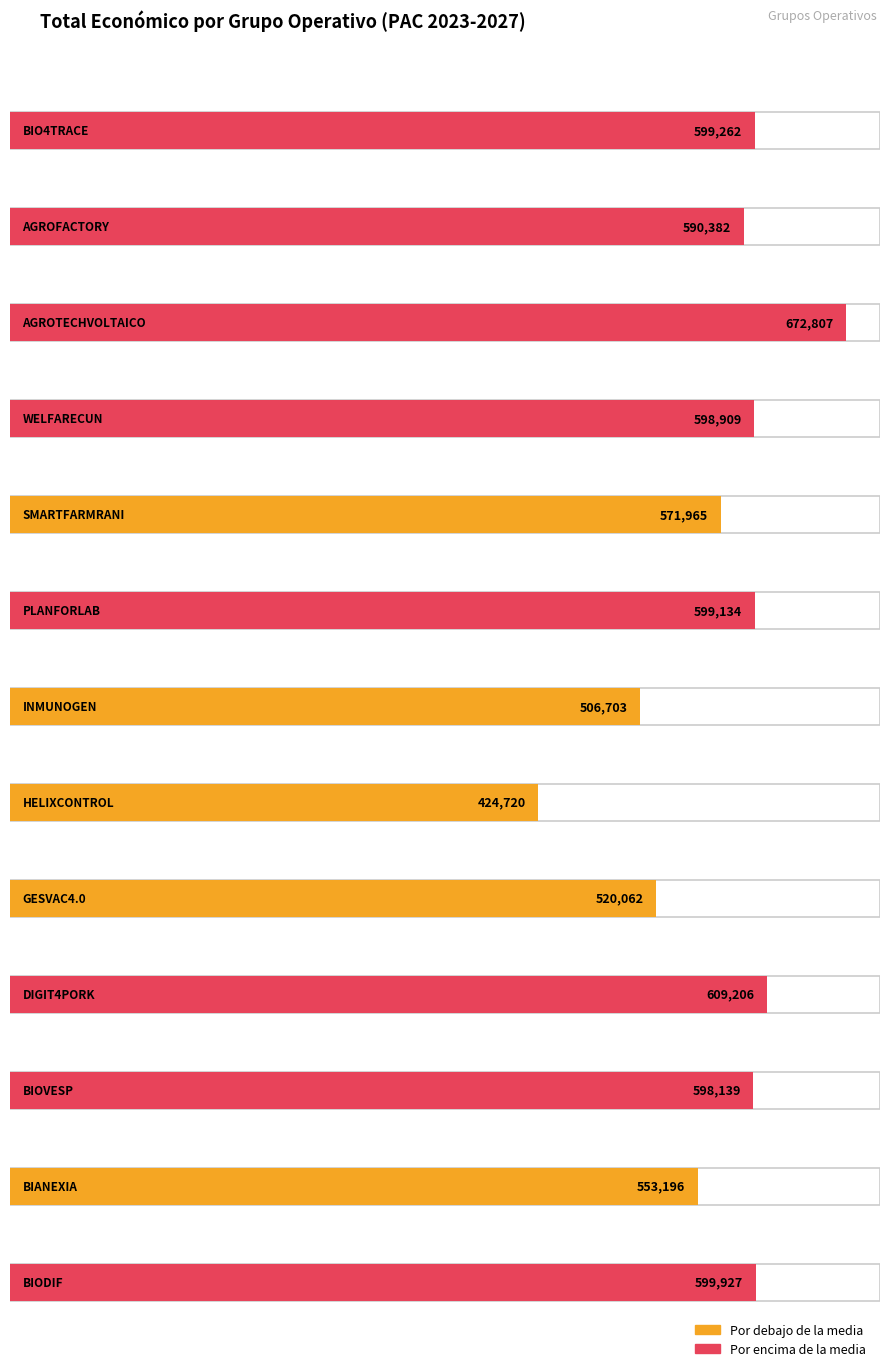

Which has a higher value, AGROFACTORY or BIODIF?

BIODIF